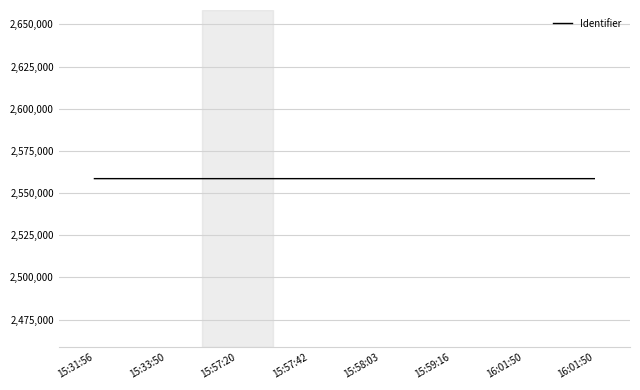

Where does the data first go above 2558574?

15:31:56